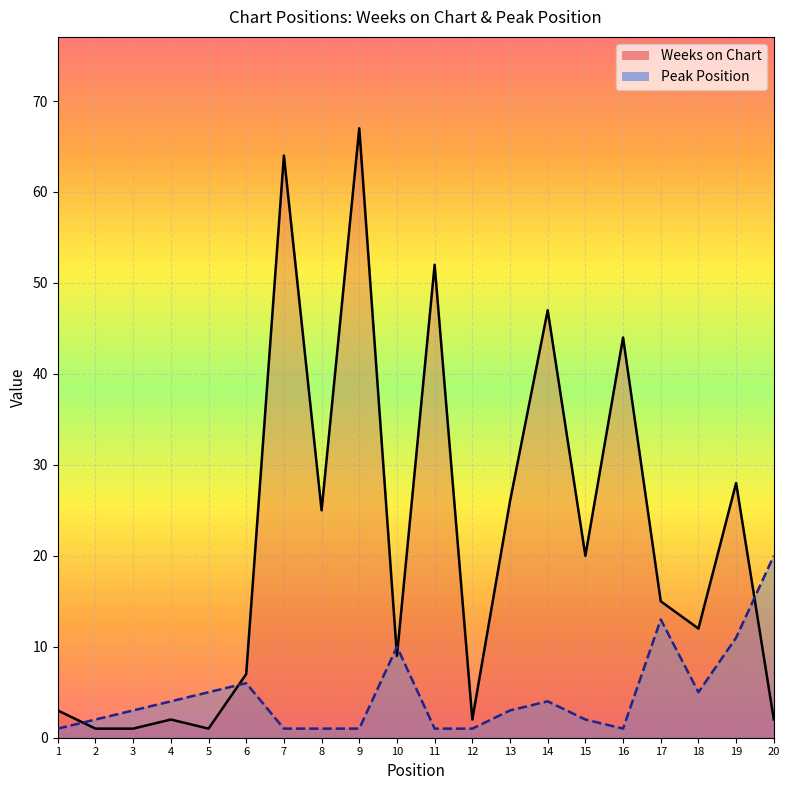

Where is Weeks on Chart nearest to the value 34?

19